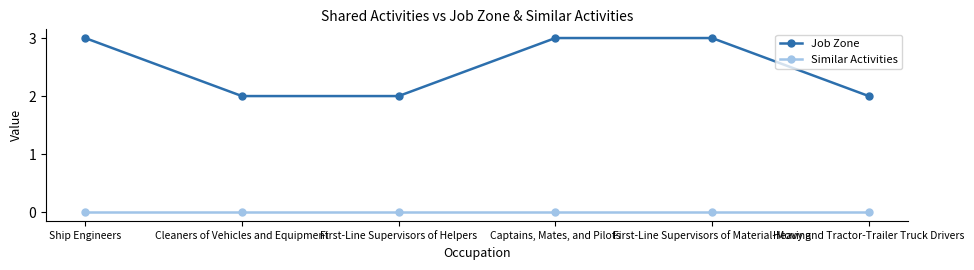

What is the approximate value of Job Zone at Heavy and Tractor-Trailer Truck Drivers?

2